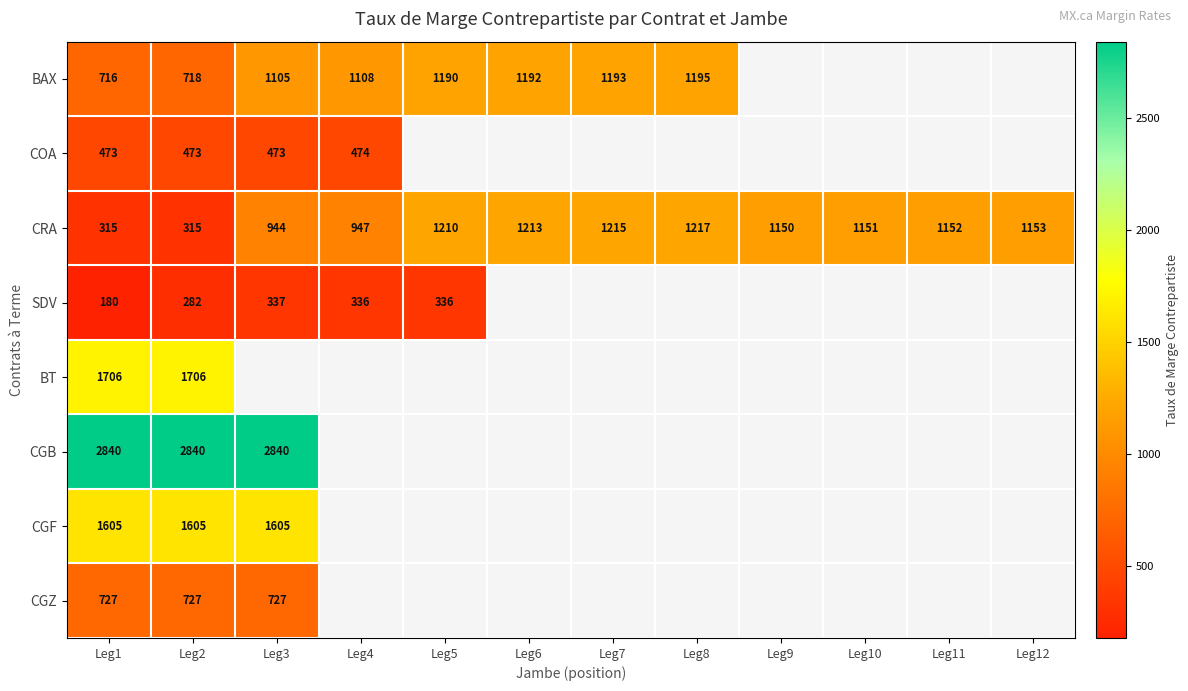

Which has a higher value, Leg12 or Leg6?

Leg6